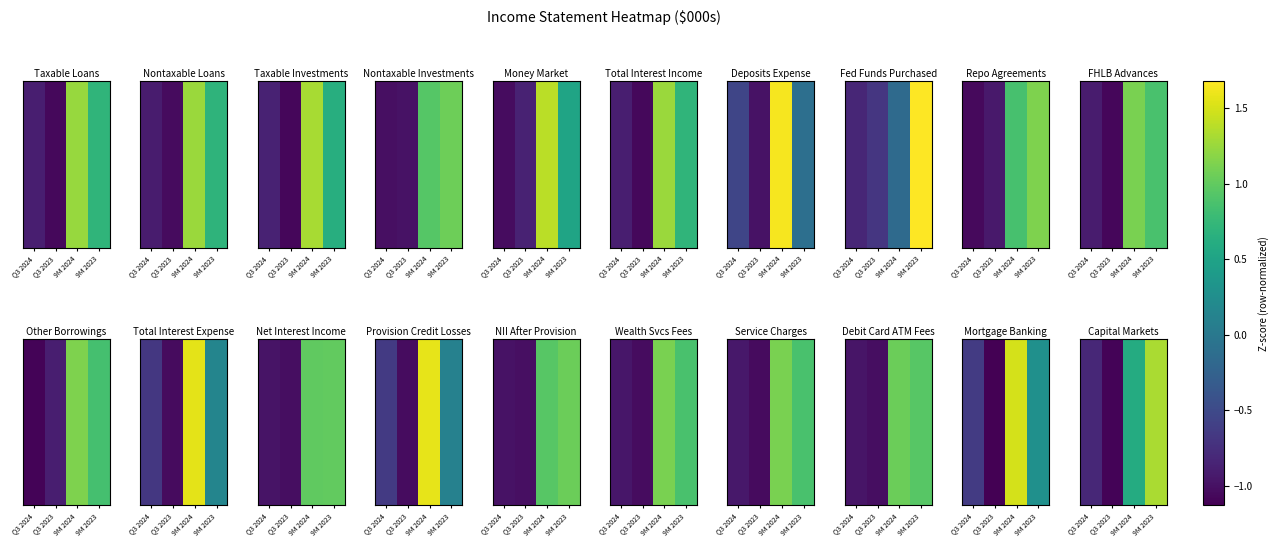

At which label is the value closest to 0?

9M 2024